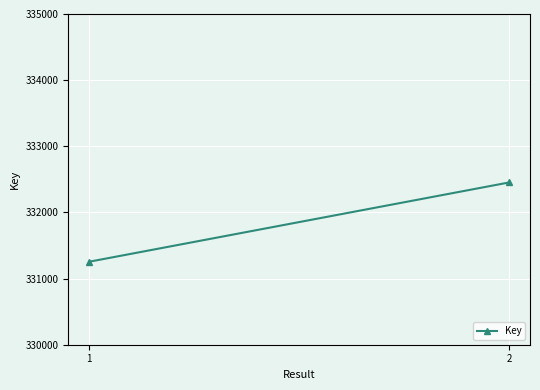

What is the difference between the values at 1 and 2?

1198